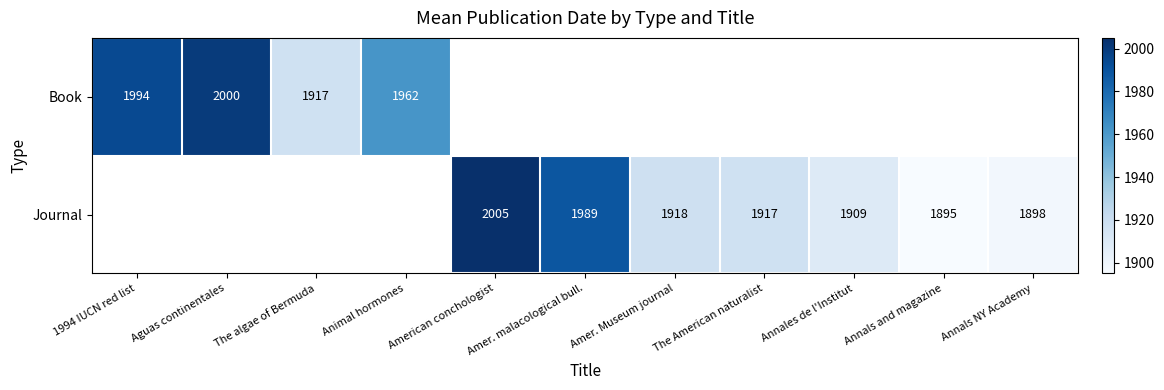

The value of Book at Animal hormones is 3407. True or false?

False